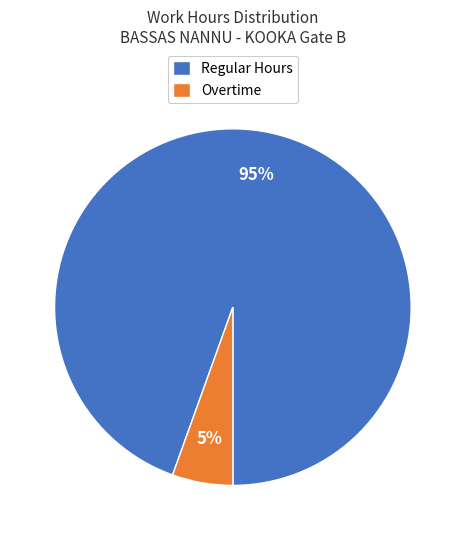

Do Overtime and Regular Hours together represent more than half of the pie?

Yes